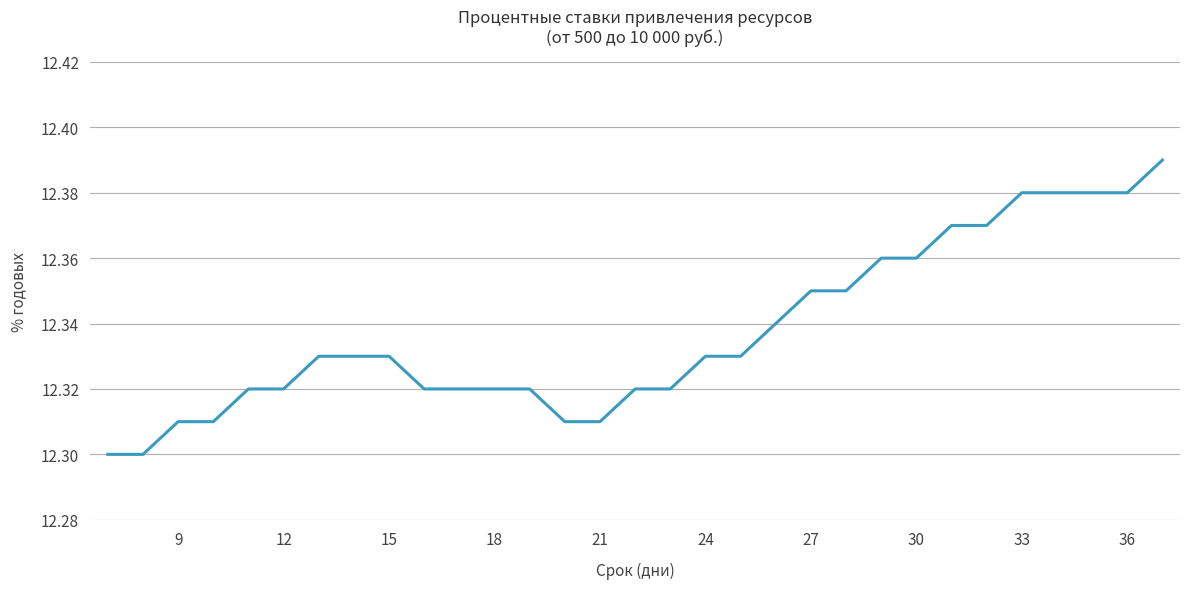

How many lines are shown in the chart?

1